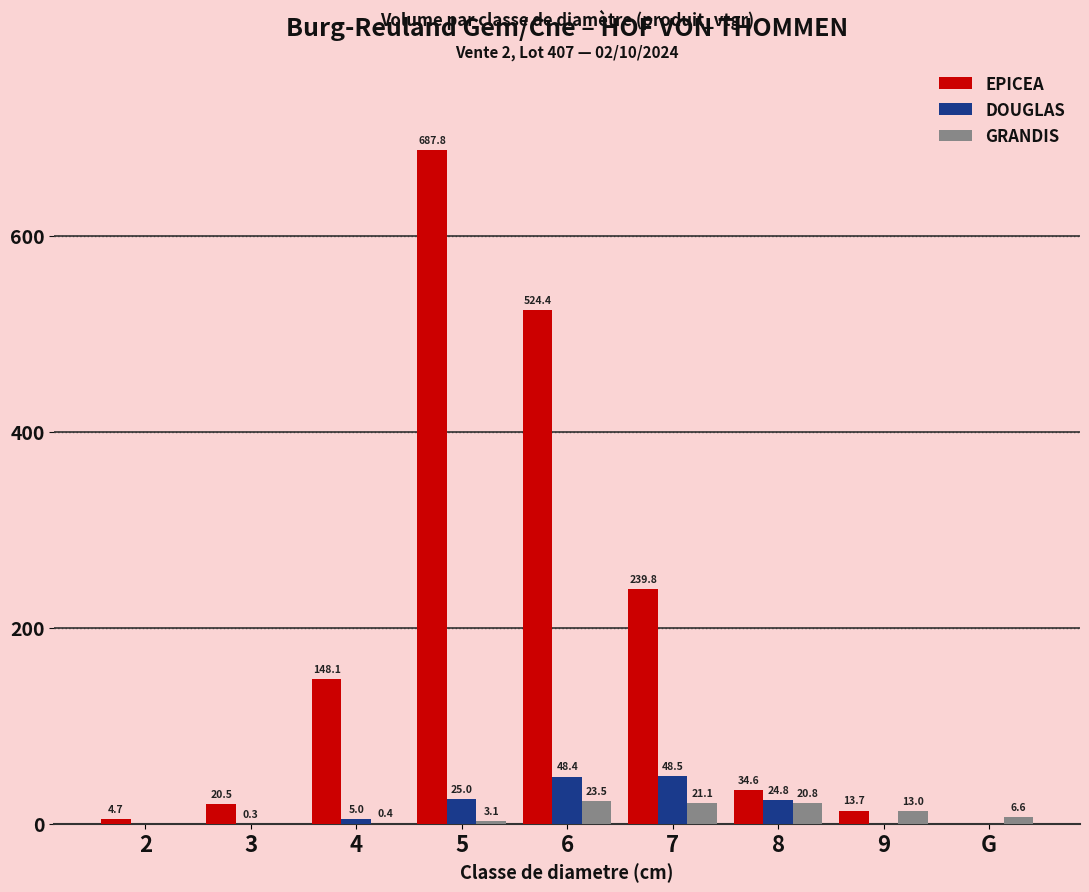

Where does the EPICEA series first go above 34?

4